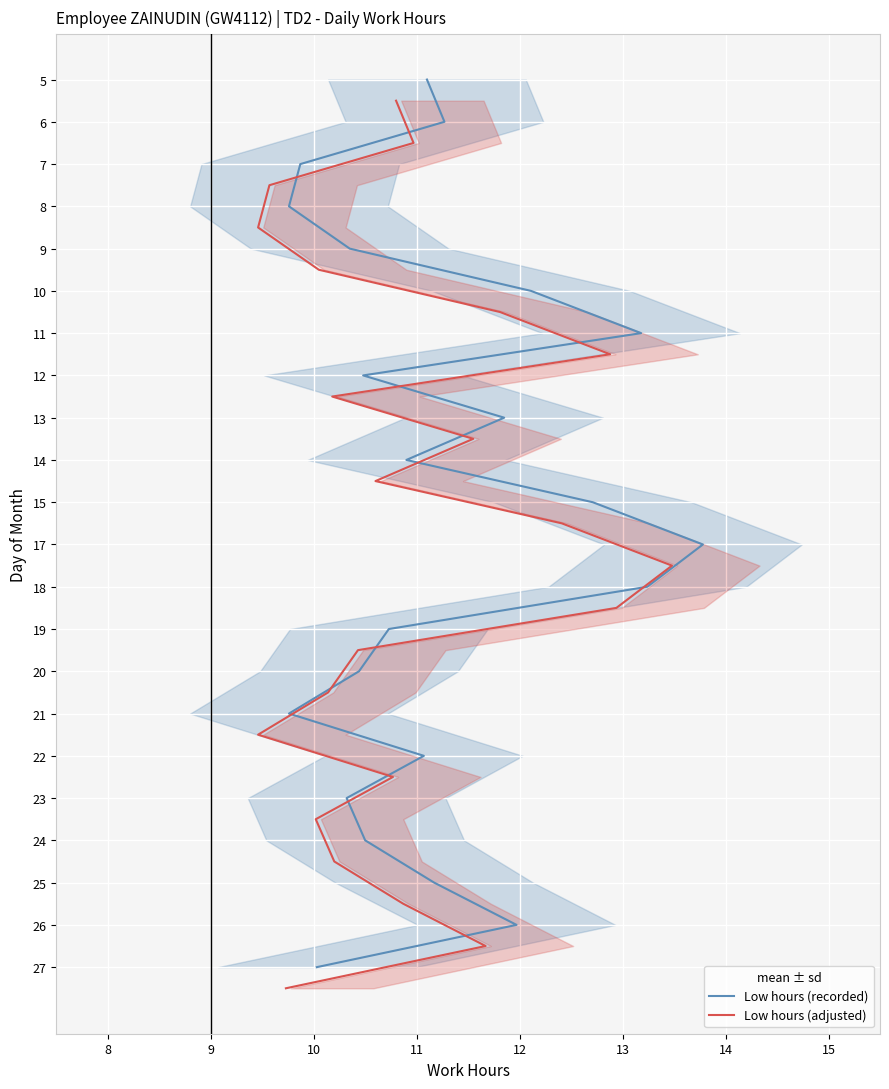

What is the spread (max minus min) of values at 10?

0.5